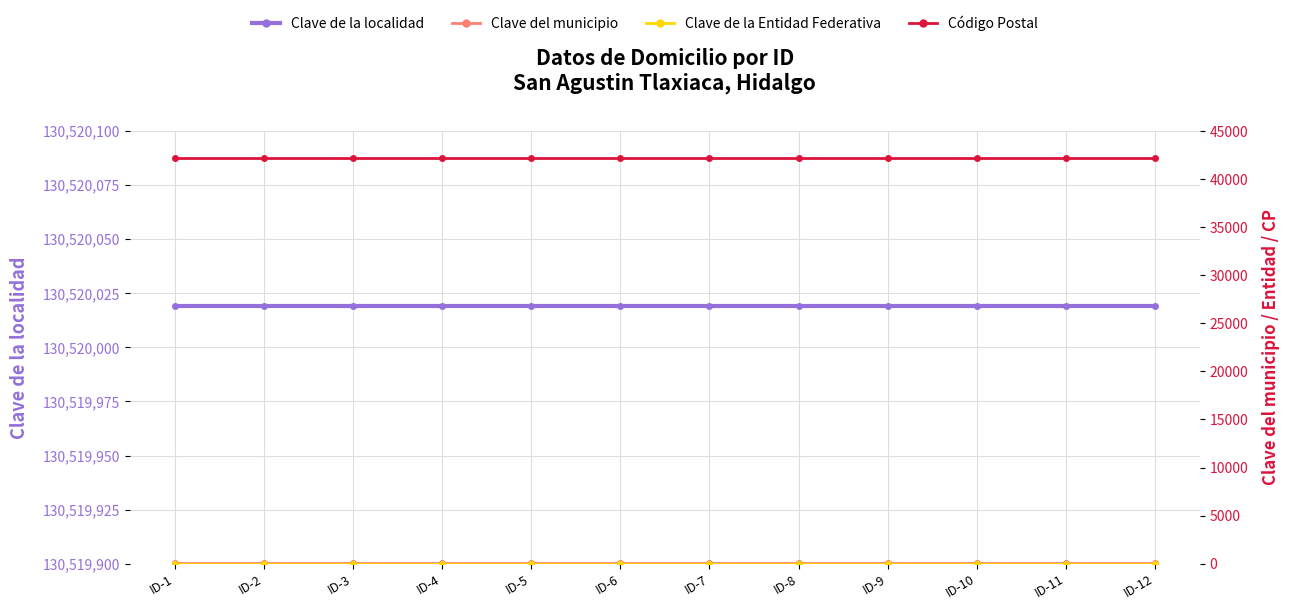

Reading left to right, list all the values displayed in this chart.

Clave de la localidad: ID-1=130520019	ID-2=130520019	ID-3=130520019	ID-4=130520019	ID-5=130520019	ID-6=130520019	ID-7=130520019	ID-8=130520019	ID-9=130520019	ID-10=130520019	ID-11=130520019	ID-12=130520019
Clave del municipio: ID-1=52	ID-2=52	ID-3=52	ID-4=52	ID-5=52	ID-6=52	ID-7=52	ID-8=52	ID-9=52	ID-10=52	ID-11=52	ID-12=52
Clave de la Entidad Federativa: ID-1=13	ID-2=13	ID-3=13	ID-4=13	ID-5=13	ID-6=13	ID-7=13	ID-8=13	ID-9=13	ID-10=13	ID-11=13	ID-12=13
Código Postal: ID-1=42160	ID-2=42160	ID-3=42160	ID-4=42160	ID-5=42160	ID-6=42160	ID-7=42160	ID-8=42160	ID-9=42160	ID-10=42160	ID-11=42160	ID-12=42160